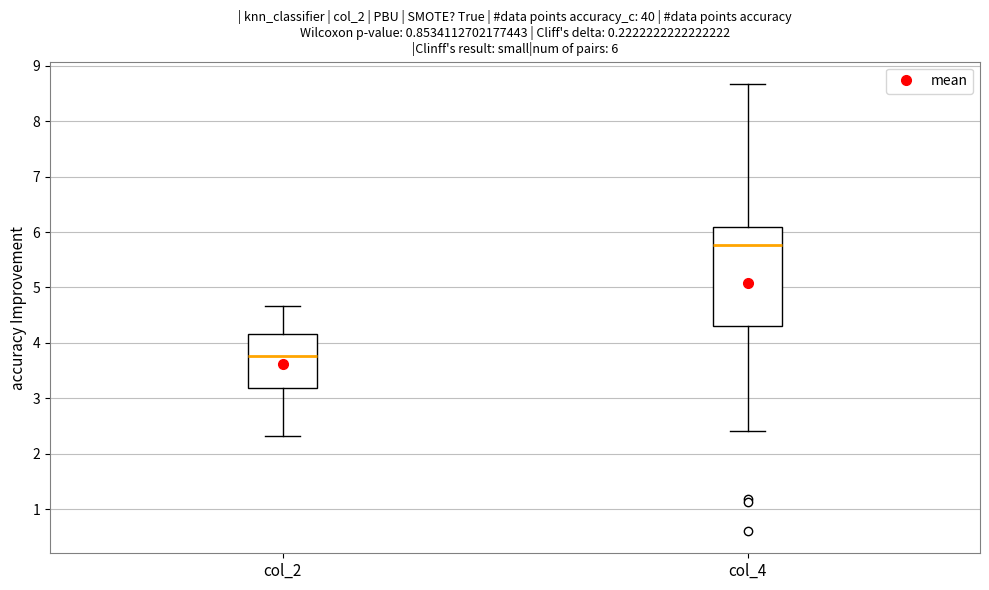

Which box's median line is the lowest?

col_2